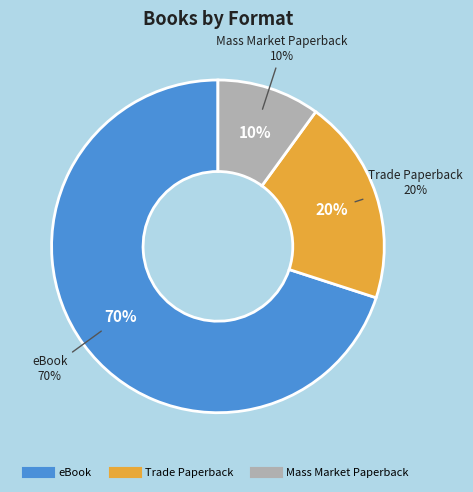

What percentage do Trade Paperback and eBook together represent?

90.0%